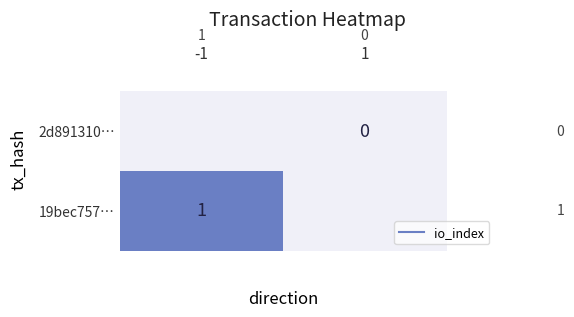

Which series changed the most between -1 and 1?

19bec757…